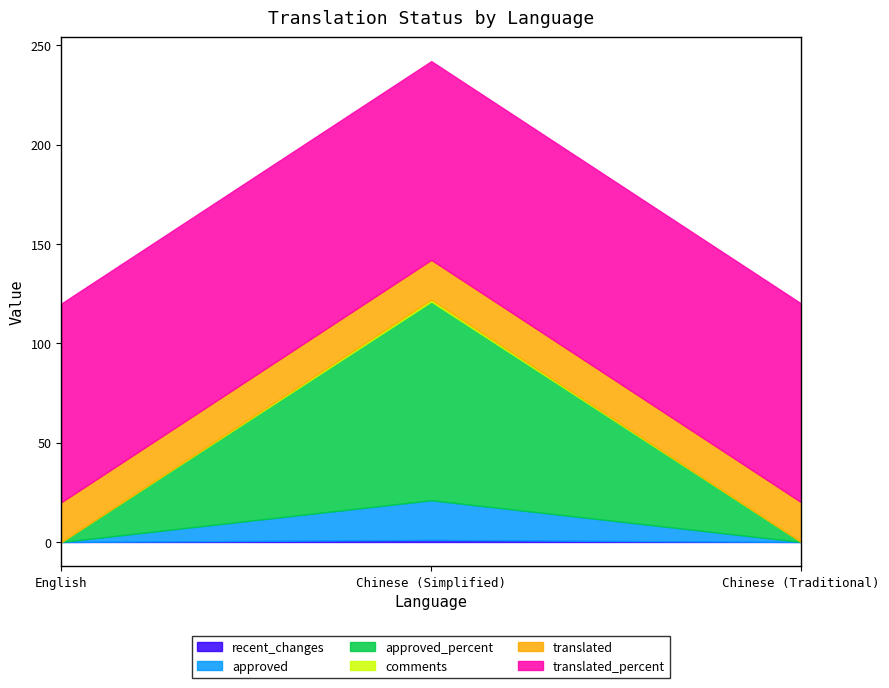

How many positive values does the approved_percent series have?

1